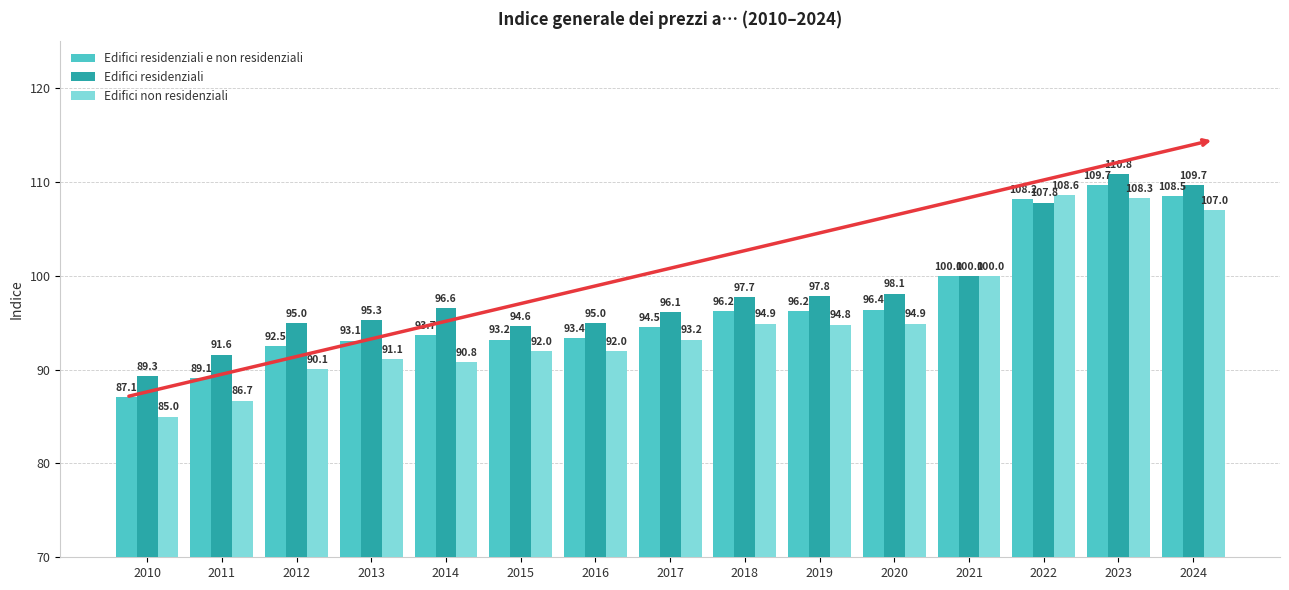

Reading left to right, list all the values displayed in this chart.

Edifici residenziali e non residenziali: 2010=87.1	2011=89.1	2012=92.5	2013=93.1	2014=93.7	2015=93.2	2016=93.4	2017=94.5	2018=96.2	2019=96.2	2020=96.4	2021=100.0	2022=108.2	2023=109.7	2024=108.5
Edifici residenziali: 2010=89.3	2011=91.6	2012=95.0	2013=95.3	2014=96.6	2015=94.6	2016=95.0	2017=96.1	2018=97.7	2019=97.8	2020=98.1	2021=100.0	2022=107.8	2023=110.8	2024=109.7
Edifici non residenziali: 2010=85.0	2011=86.7	2012=90.1	2013=91.1	2014=90.8	2015=92.0	2016=92.0	2017=93.2	2018=94.9	2019=94.8	2020=94.9	2021=100.0	2022=108.6	2023=108.3	2024=107.0